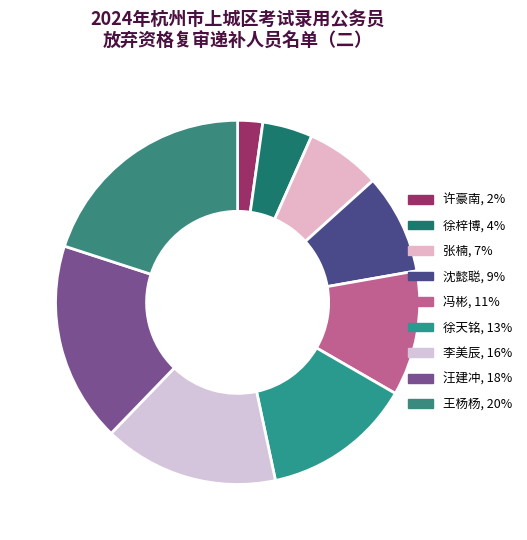

Rank the categories by value from lowest to highest.

许豪南, 徐梓博, 张楠, 沈懿聪, 冯彬, 徐天铭, 李美辰, 汪建冲, 王杨杨